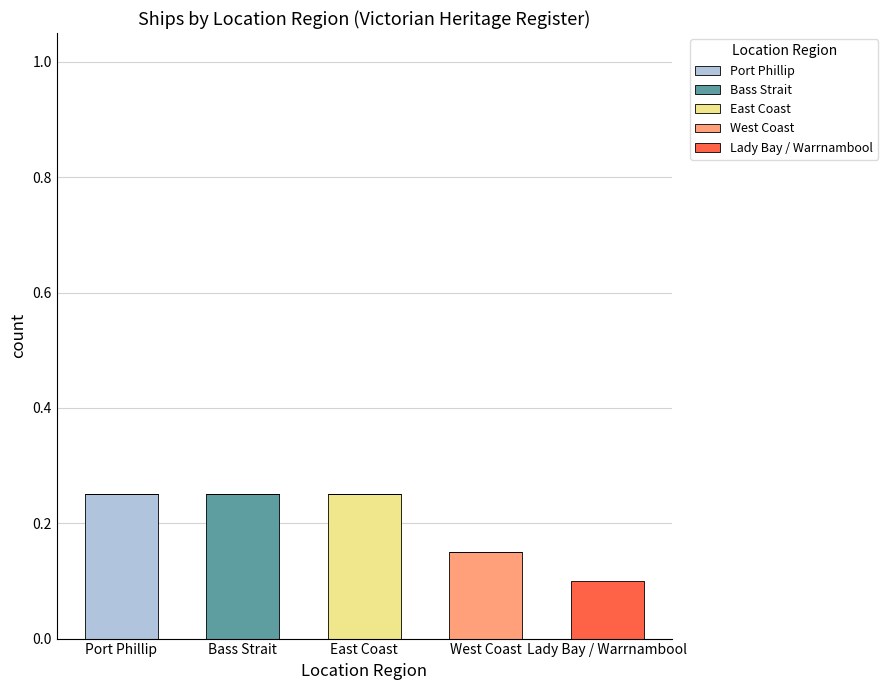

How many data points does each series have?

5